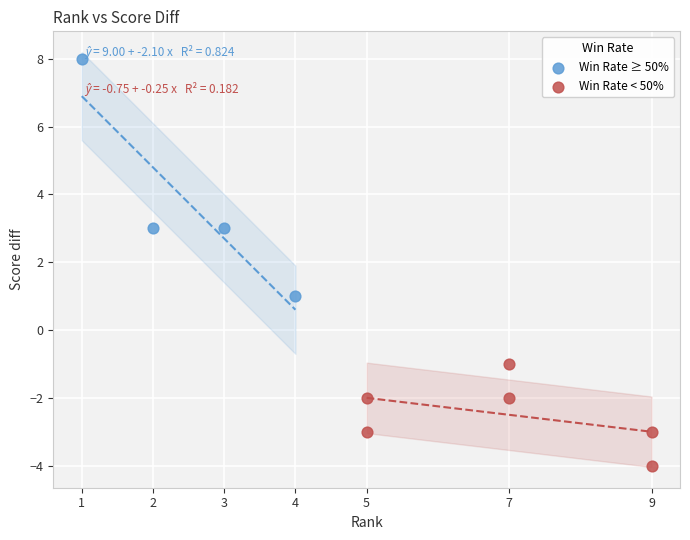

Which series contains the highest Y value?

Win Rate ≥ 50%